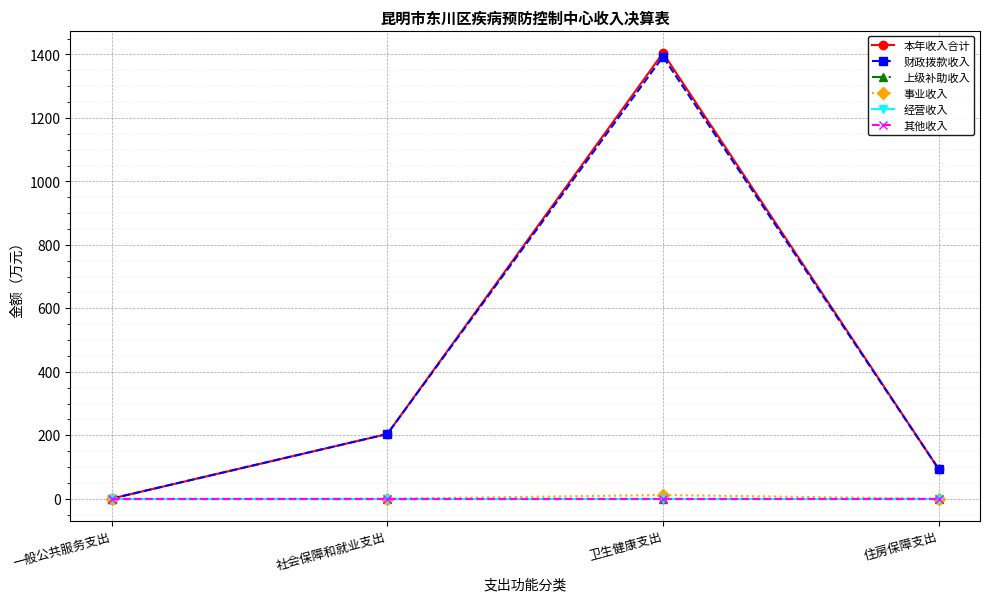

Reading left to right, what are all the values shown in this chart?

本年收入合计: 0.5	204.0	1404.6	93.7
财政拨款收入: 0.5	204.0	1392.8	93.7
上级补助收入: 0.0	0.0	0.0	0.0
事业收入: 0.0	0.0	11.8	0.0
经营收入: 0.0	0.0	0.0	0.0
其他收入: 0.0	0.0	0.0	0.0